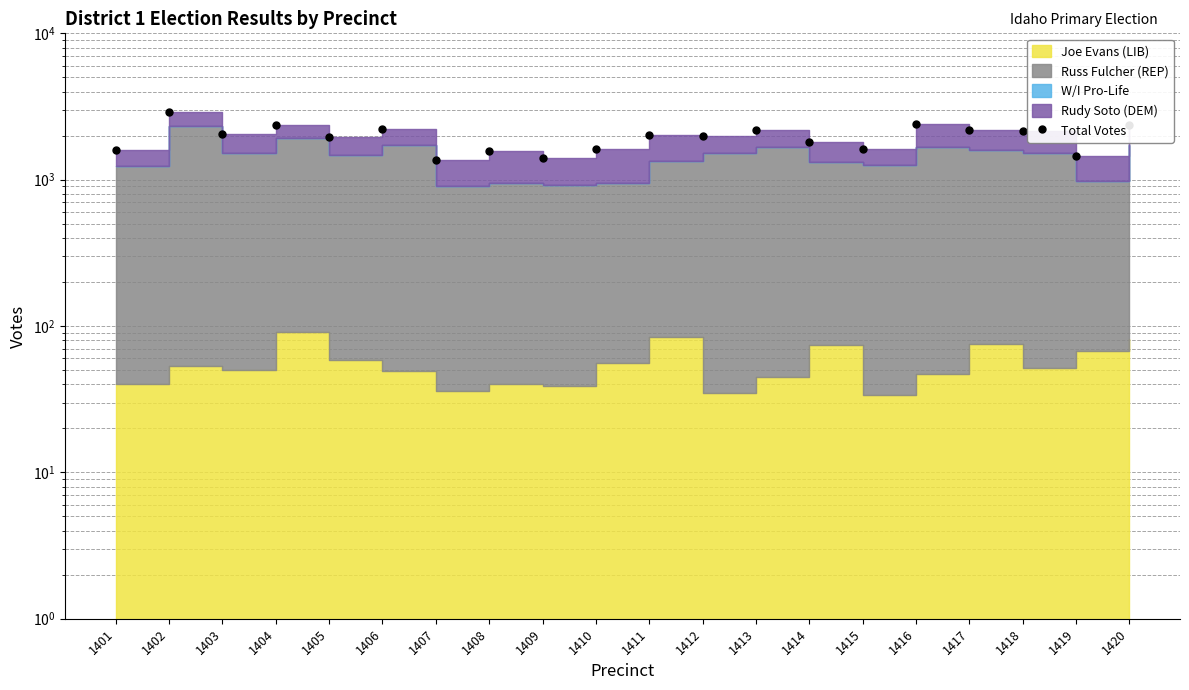

What is the minimum value shown in the chart?

1363